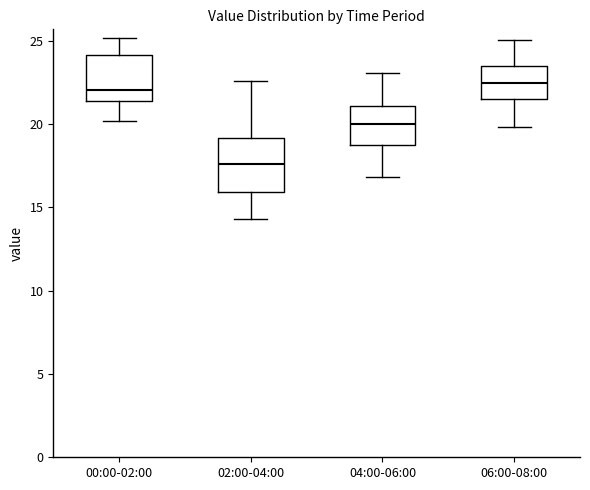

Reading left to right, transcribe this box plot: for each box, give where its median line is, the range the box spans, and where its two whiskers end, as read against the y-axis. The values are not printed on the chart, so give them approximately, as read against the axis.

00:00-02:00: median 22.0, box 21.5 to 24.0, whiskers 20.0 to 25.0
02:00-04:00: median 17.5, box 16.0 to 19.0, whiskers 14.5 to 22.5
04:00-06:00: median 20.0, box 18.5 to 21.0, whiskers 17.0 to 23.0
06:00-08:00: median 22.5, box 21.5 to 23.5, whiskers 20.0 to 25.0